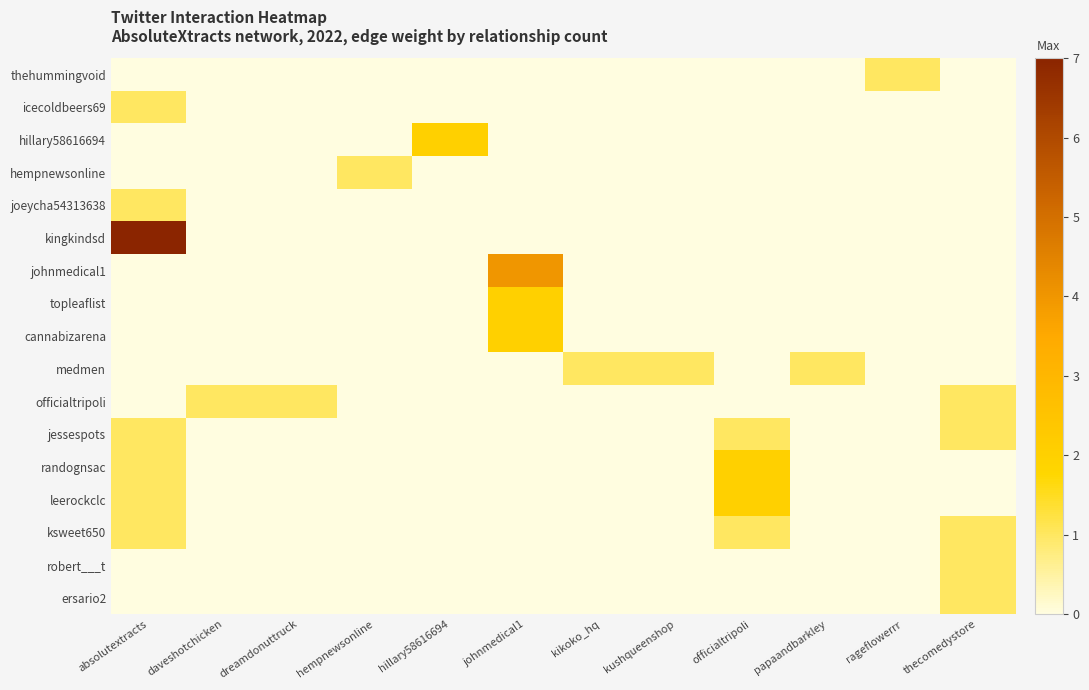

At which category does the chart reach its minimum across all series?

absolutextracts